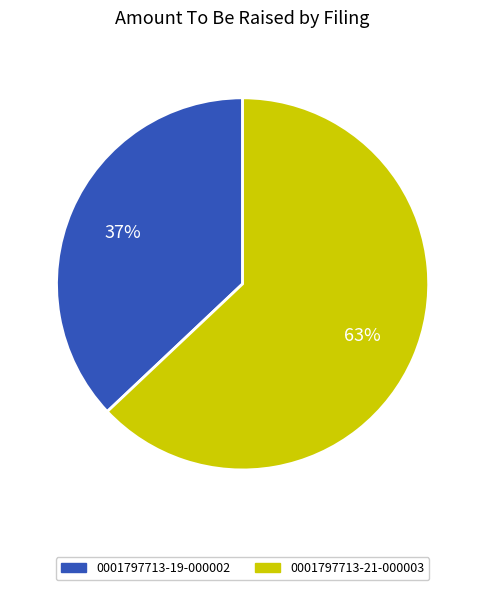

To the nearest percent, what percentage of the pie is 0001797713-19-000002?

37%